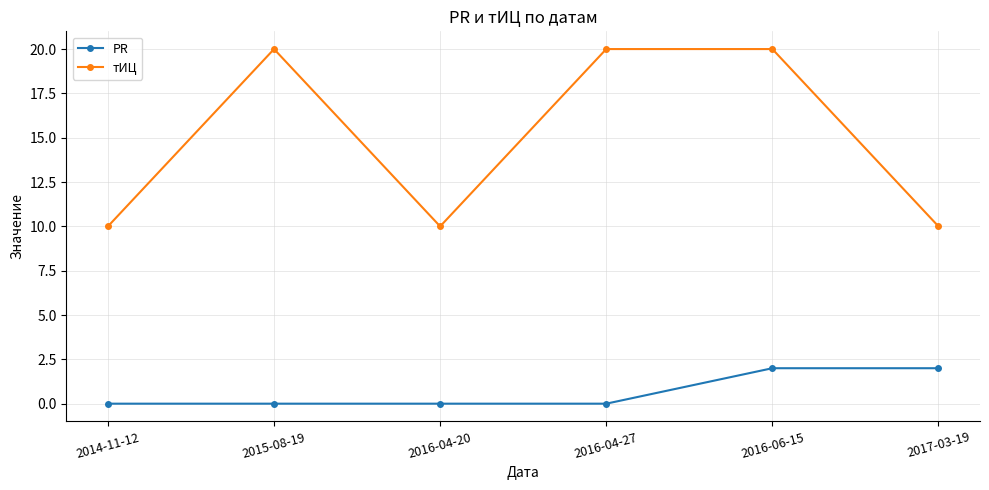

What is the spread (max minus min) of values at 2016-04-20?

10